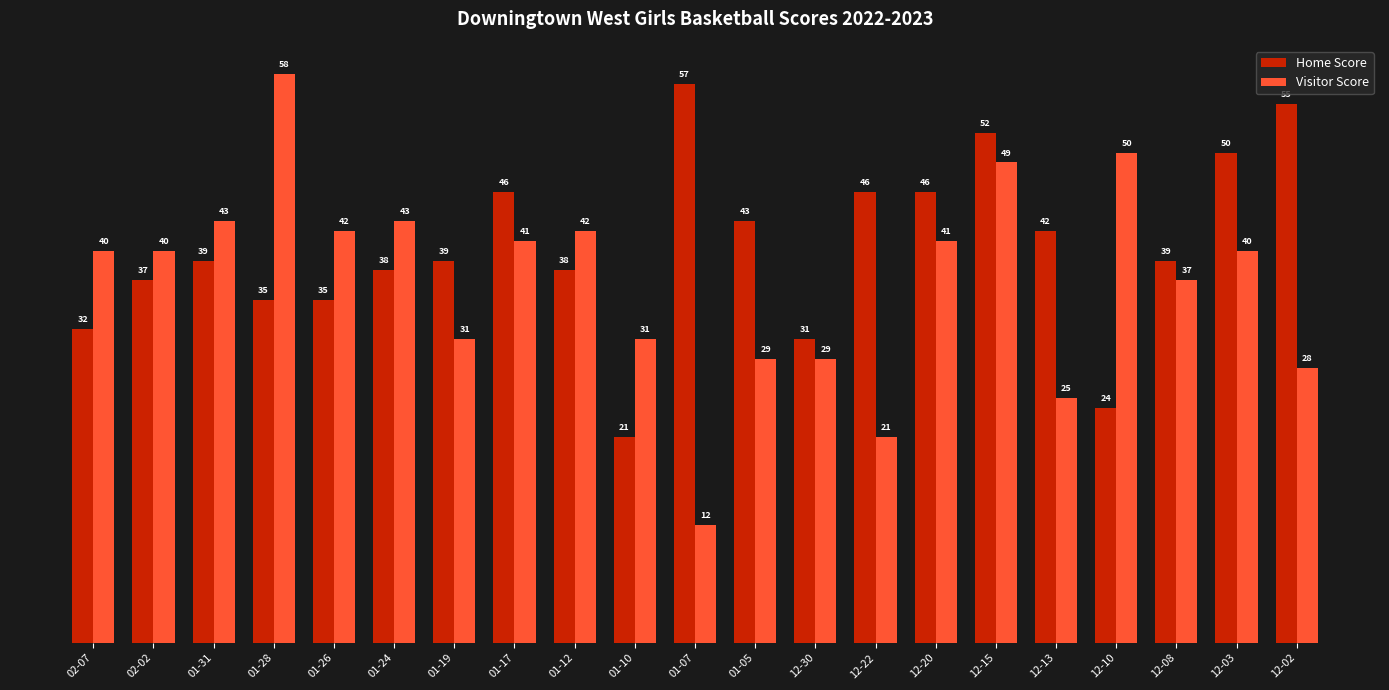

List the series in order of their peak value, highest first.

Visitor Score, Home Score